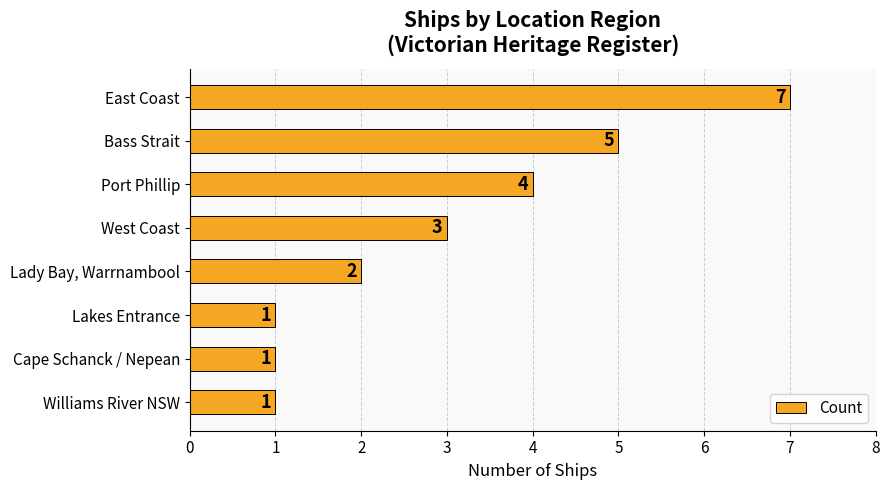

Count the number of data series in this chart.

1